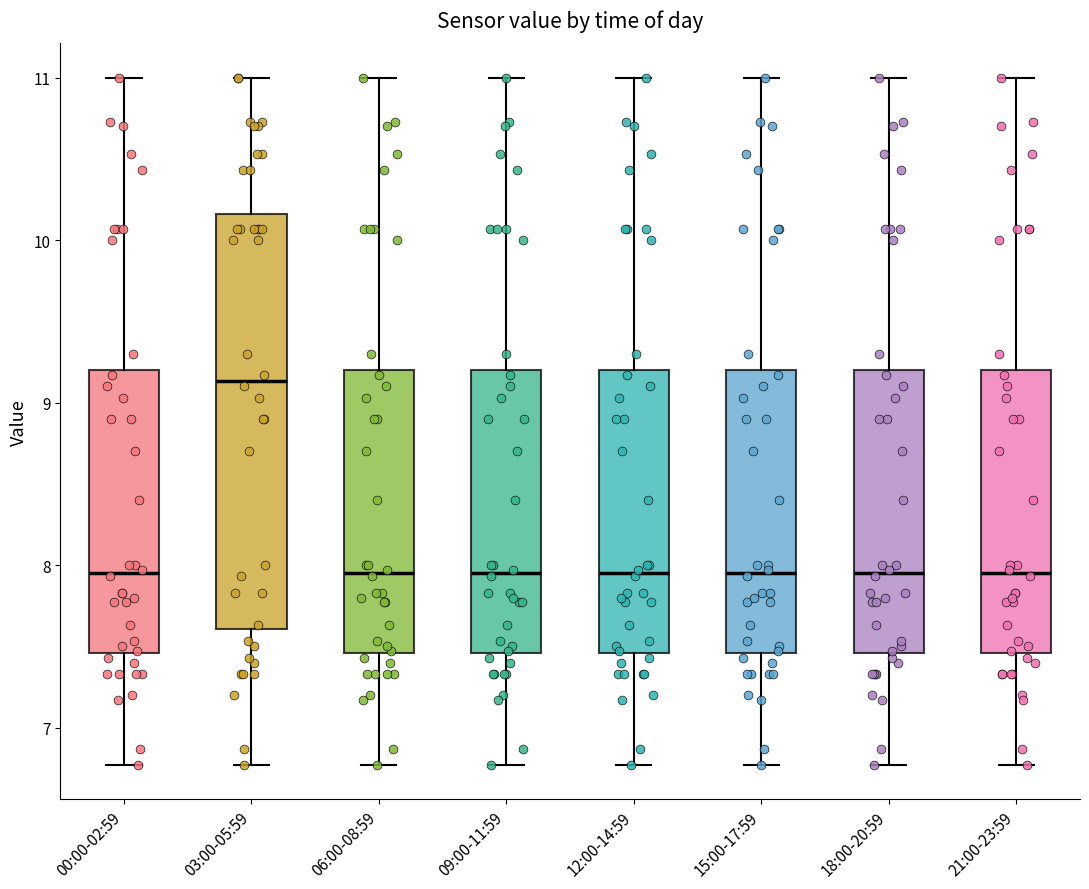

Reading left to right, read every box against the y-axis: the position of its median line, the range the box covers, and the ends of its whiskers. The values are not printed on the chart, so give them approximately, as read against the axis.

00:00-02:59: median 8.0, box 7.5 to 9.2, whiskers 6.8 to 11.0
03:00-05:59: median 9.1, box 7.6 to 10.2, whiskers 6.8 to 11.0
06:00-08:59: median 8.0, box 7.5 to 9.2, whiskers 6.8 to 11.0
09:00-11:59: median 8.0, box 7.5 to 9.2, whiskers 6.8 to 11.0
12:00-14:59: median 8.0, box 7.5 to 9.2, whiskers 6.8 to 11.0
15:00-17:59: median 8.0, box 7.5 to 9.2, whiskers 6.8 to 11.0
18:00-20:59: median 8.0, box 7.5 to 9.2, whiskers 6.8 to 11.0
21:00-23:59: median 8.0, box 7.5 to 9.2, whiskers 6.8 to 11.0